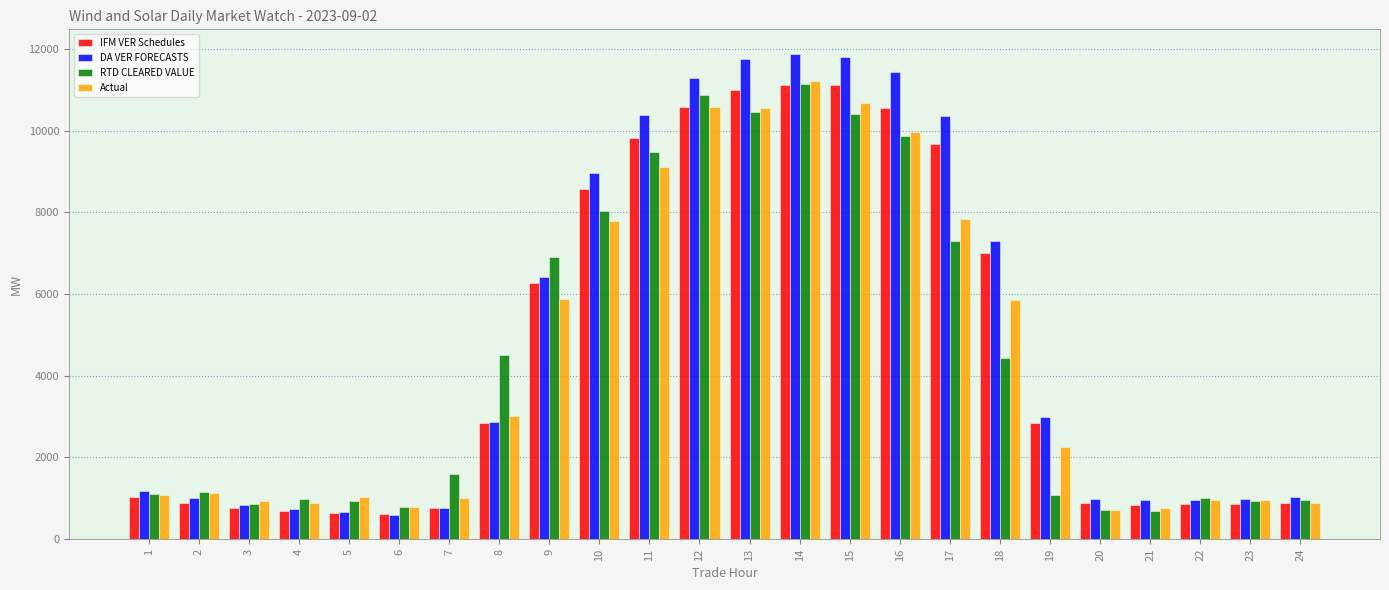

What is the difference between the maximum and minimum values in the DA VER FORECASTS series?

11283.6